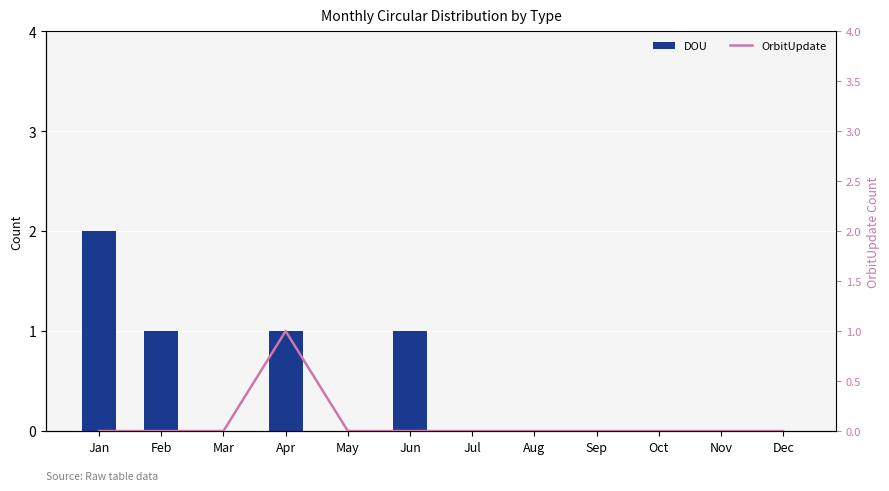

At Nov, list the series in order from smallest to largest.

DOU, OrbitUpdate, Editorial, Discovery, ListUpdate, Retraction